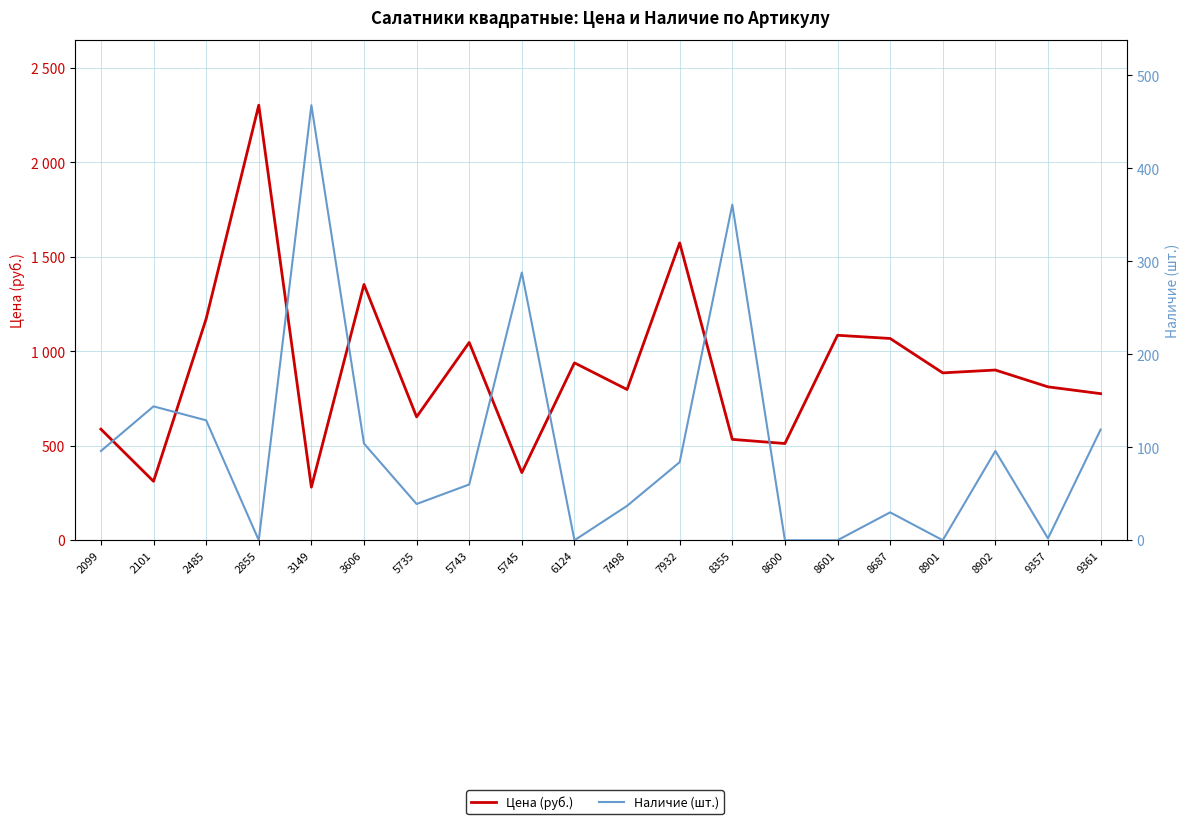

What is the difference between the Цена (руб.) values at 9357 and 5745?

454